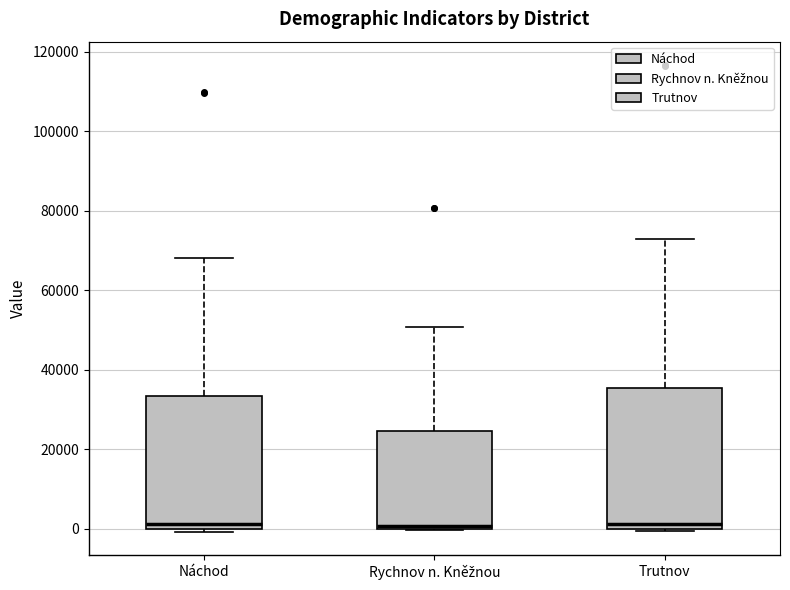

Reading left to right, read every box against the y-axis: the position of its median line, the range the box covers, and the ends of its whiskers. The values are not printed on the chart, so give them approximately, as read against the axis.

Náchod: median 2000, box 0 to 34000, whiskers 0 (just below the box's lower edge) to 68000
Rychnov n. Kněžnou: median 0 (just above the box's lower edge), box 0 to 24000, whiskers 0 to 50000
Trutnov: median 2000, box 0 to 36000, whiskers 0 to 72000